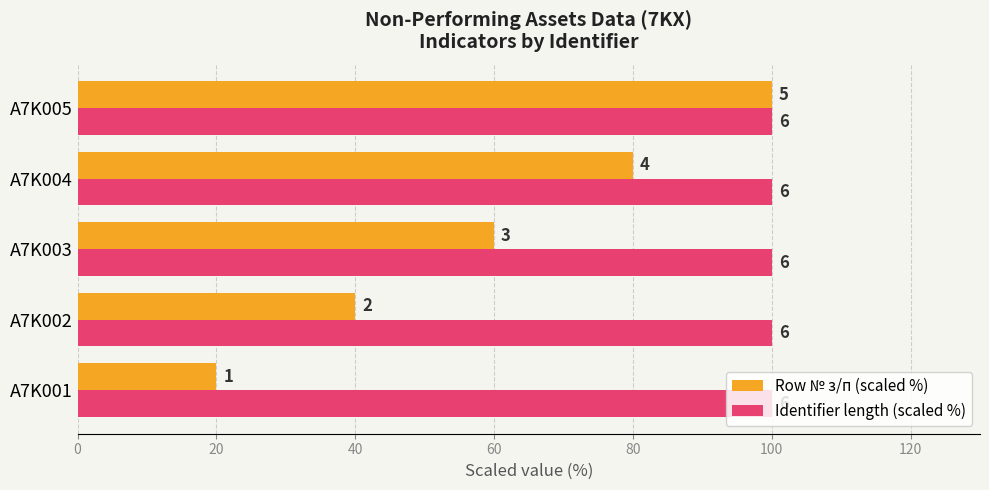

What is the greatest value displayed?

100.0